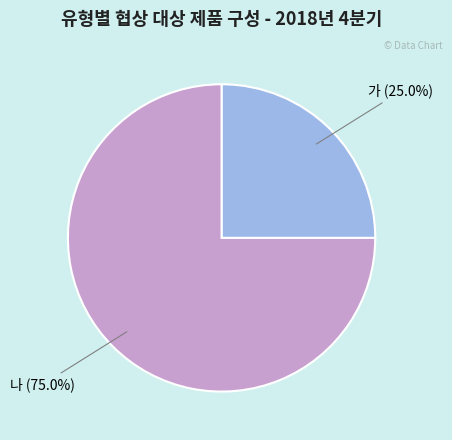

Is there any slice that represents more than half of the pie?

Yes